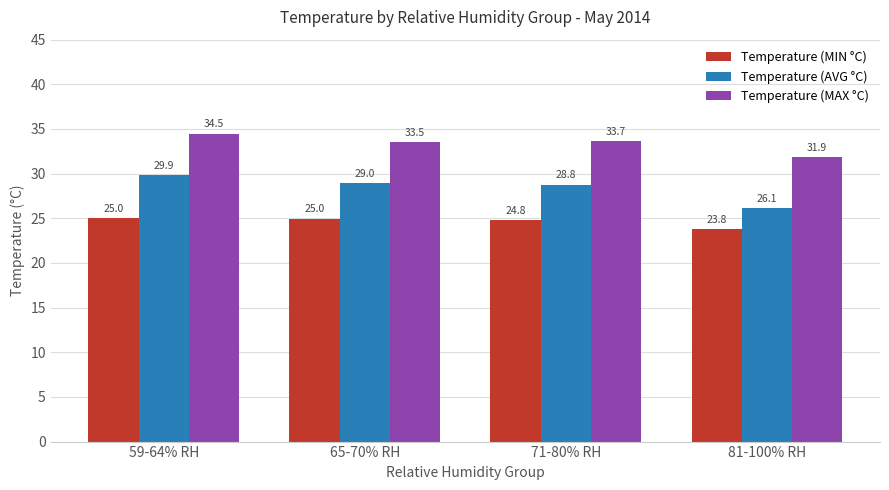

The value of Temperature (AVG °C) at 71-80% RH is 28.8. True or false?

True